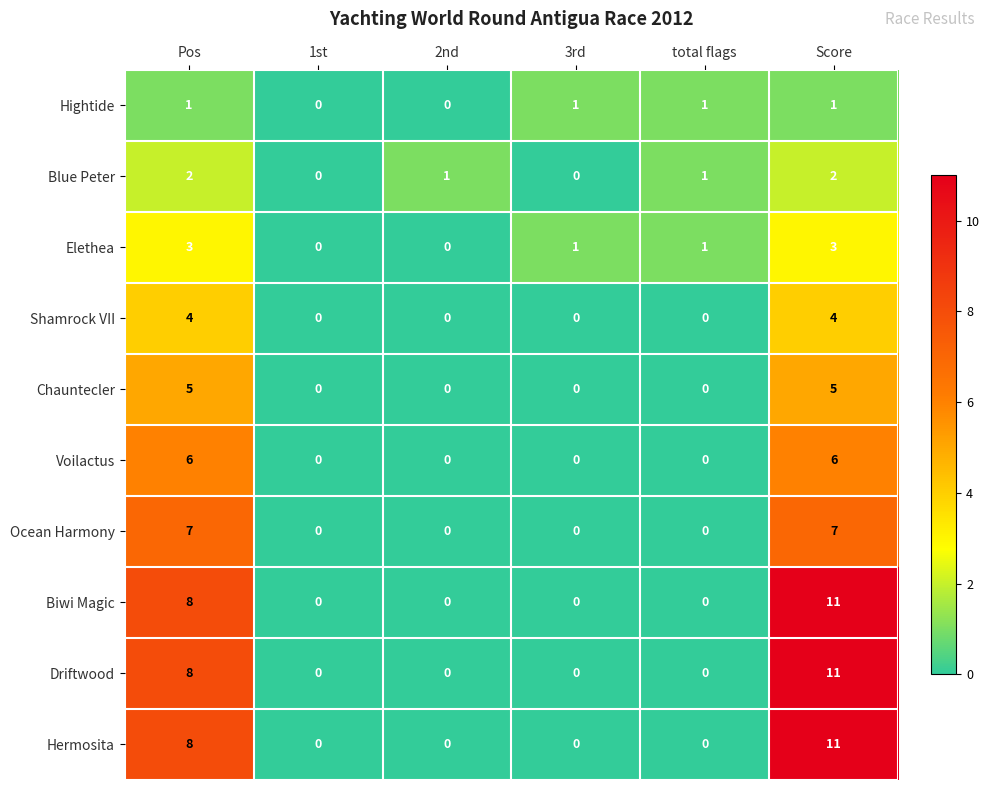

At which category is the sum across all series the highest?

Score